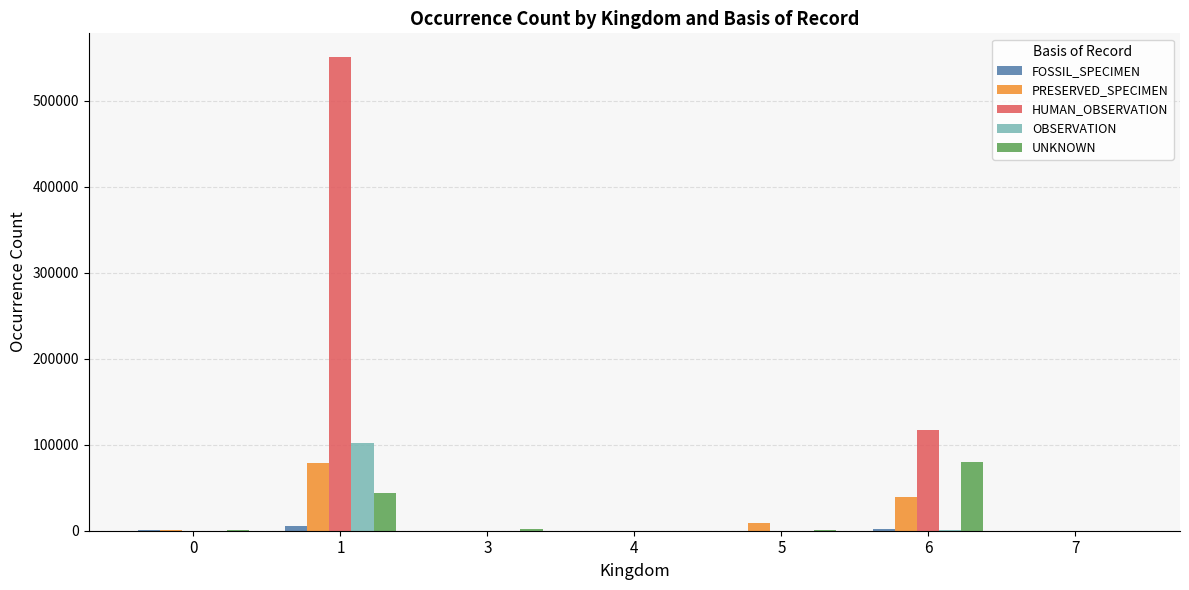

Between 1 and 5, which series saw the biggest shift?

HUMAN_OBSERVATION